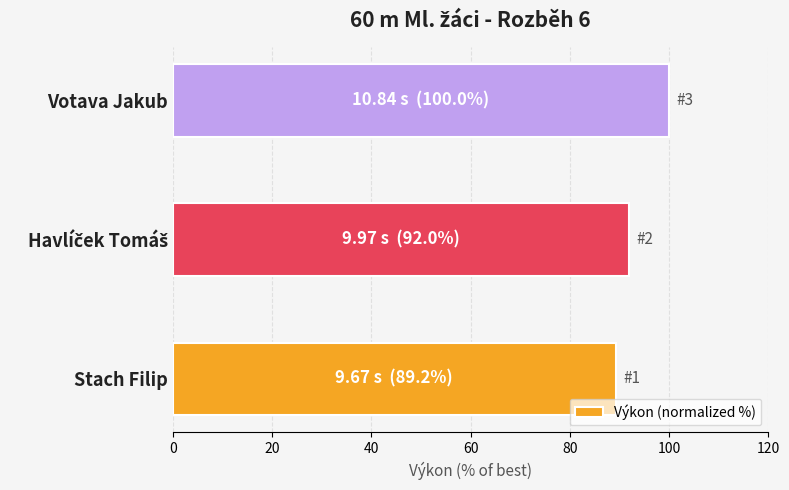

Reading bottom to top, what are all the values shown in this chart?

89.2	92.0	100.0